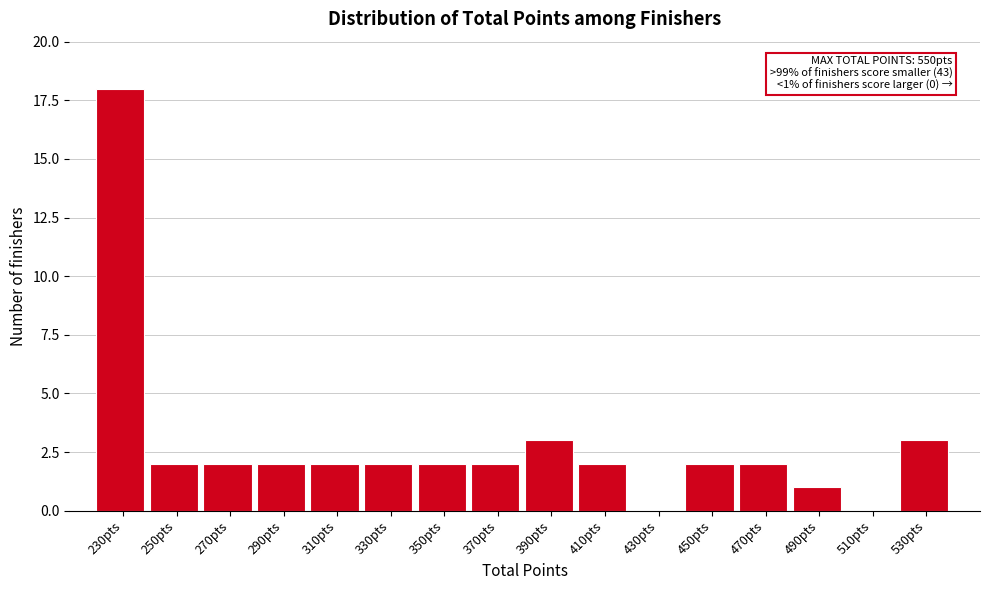

Reading right to left, extract all data points from this chart.

530pts=3	510pts=0	490pts=1	470pts=2	450pts=2	430pts=0	410pts=2	390pts=3	370pts=2	350pts=2	330pts=2	310pts=2	290pts=2	270pts=2	250pts=2	230pts=18